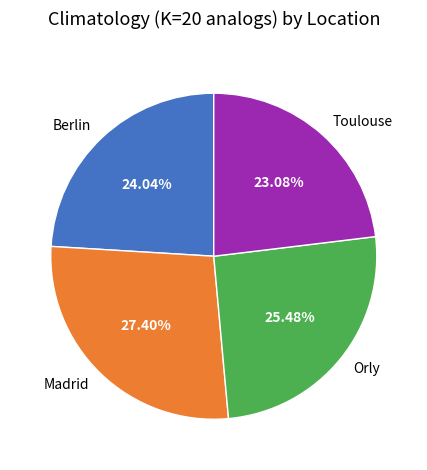

To the nearest percent, what is the difference between the Toulouse and Berlin slice percentages?

1%